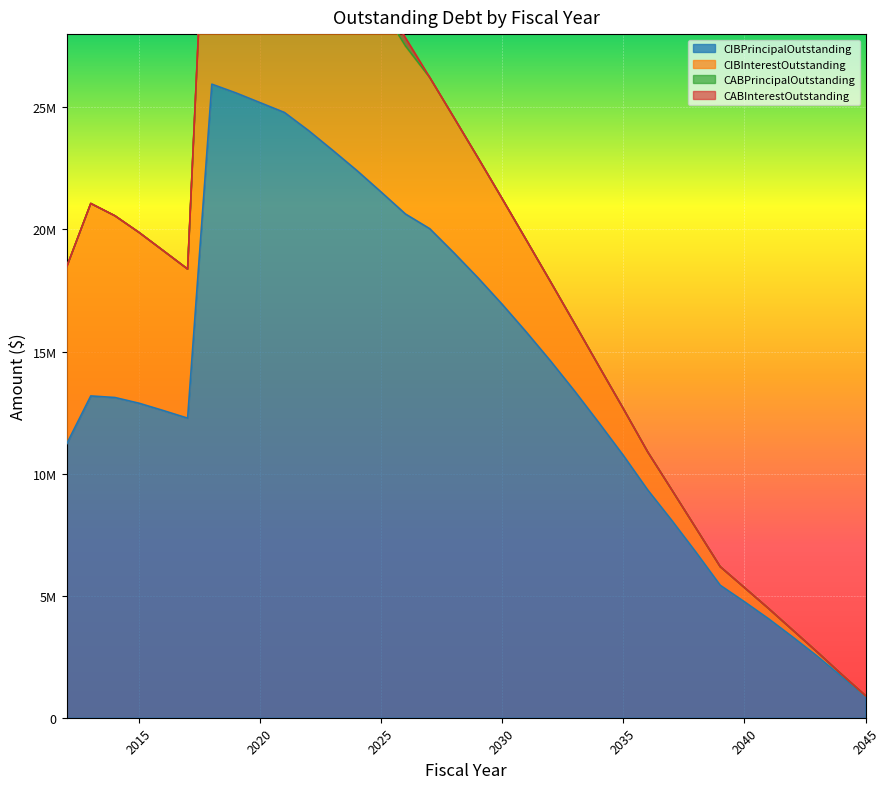

Between 2012 and 2025, which series saw the biggest shift?

CIBPrincipalOutstanding